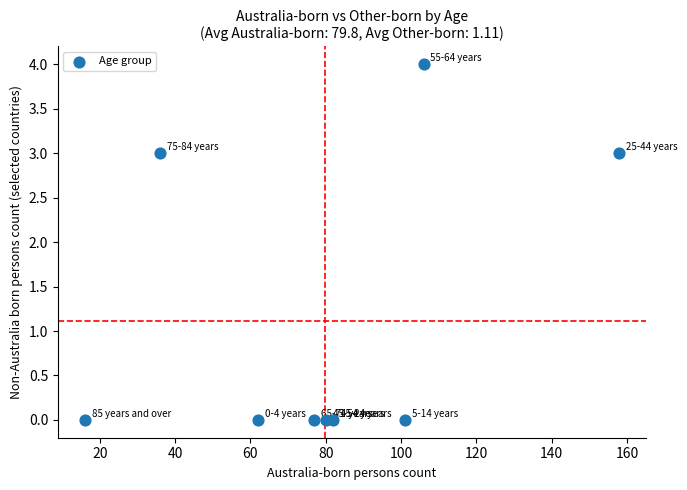

What is the average X value?

80